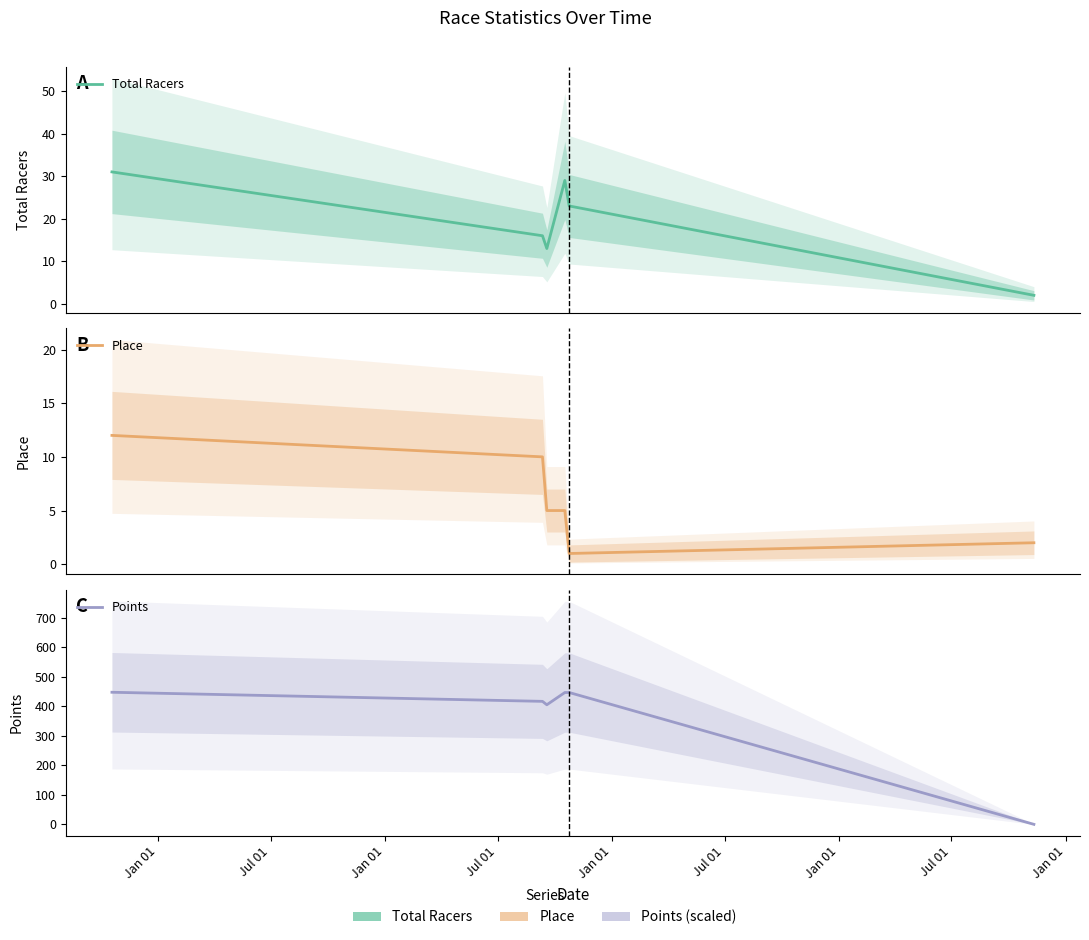

What is the average value of the Total Racers series?

19.0